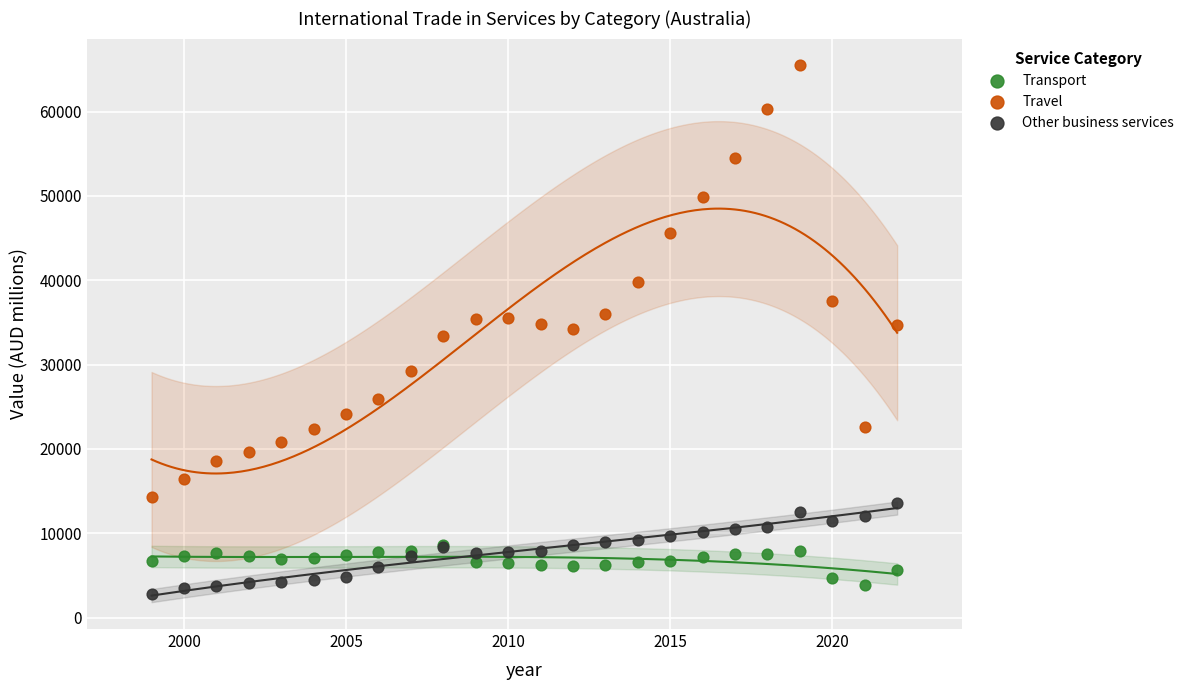

What are all the series names shown in the legend?

Transport, Travel, Other business services